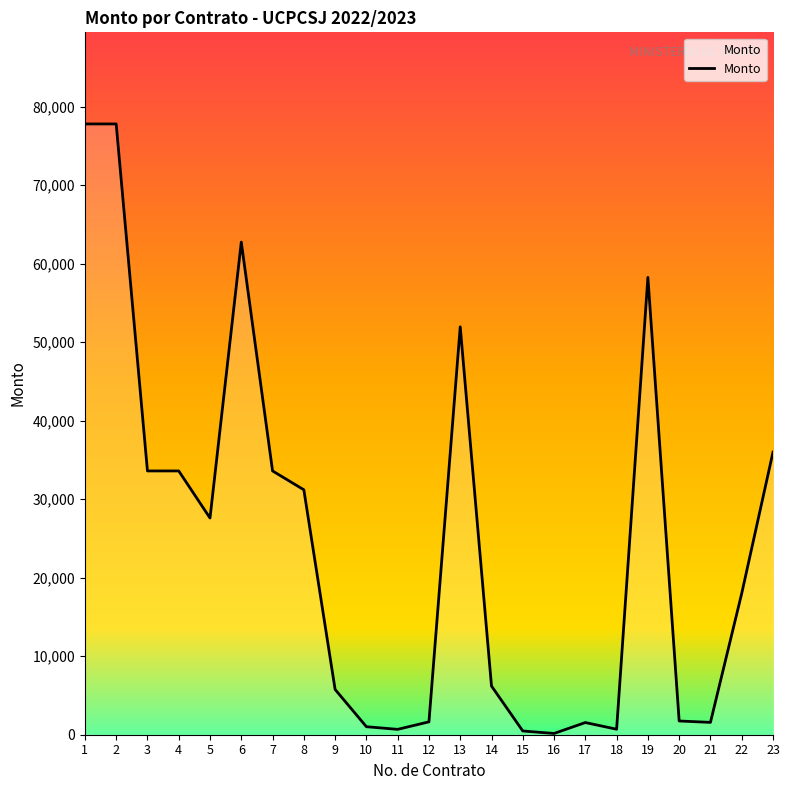

The value at 8 is 11165.0. True or false?

False